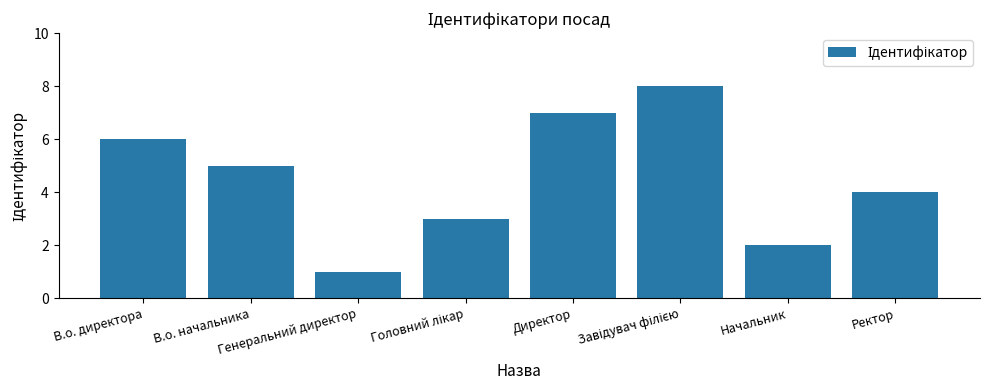

True or false: the data shows 2 at Ректор.

False